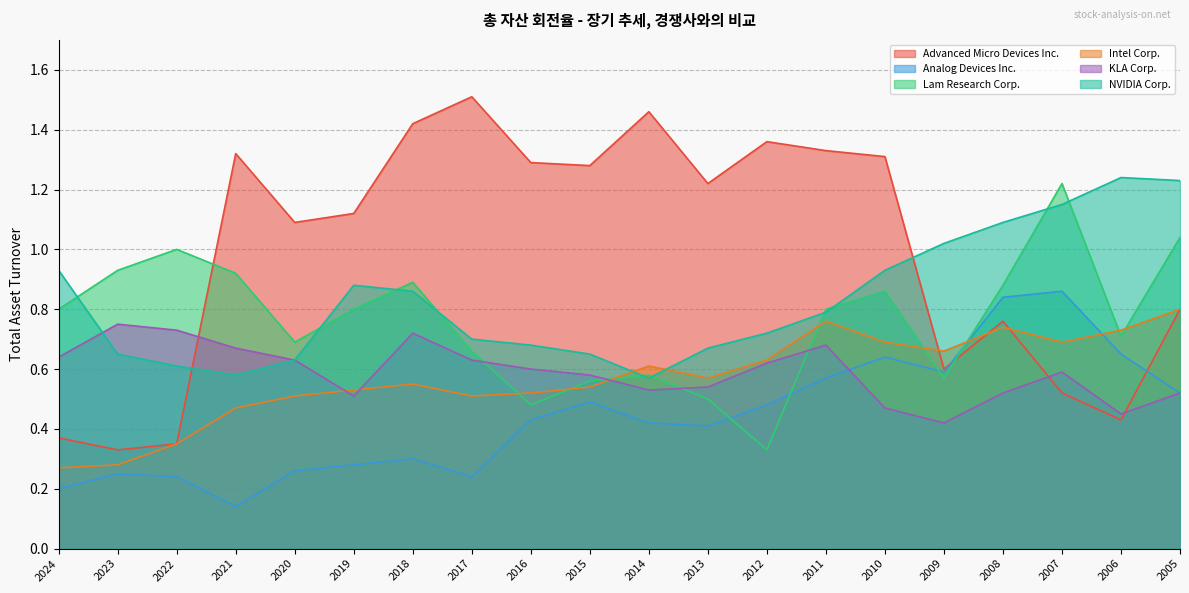

What is the total value across all series at 2012?

4.1